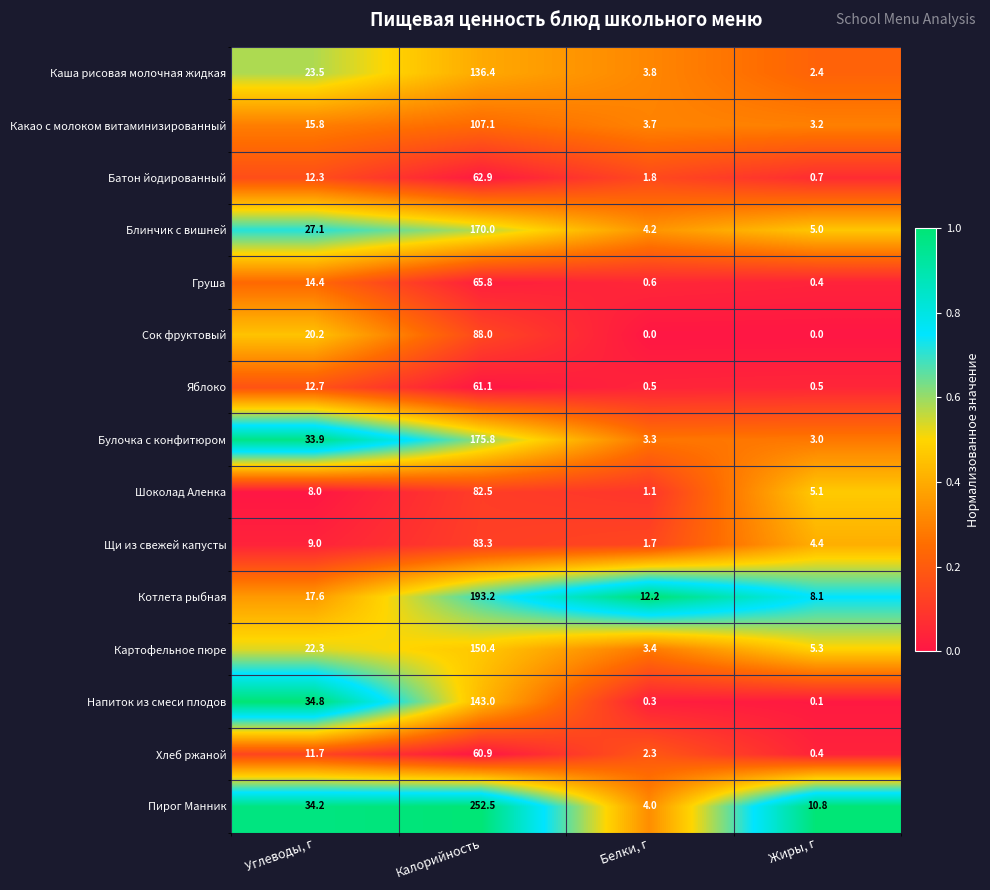

Is the value of Хлеб ржаной at Жиры, г greater than the value of Батон йодированный at Жиры, г?

No